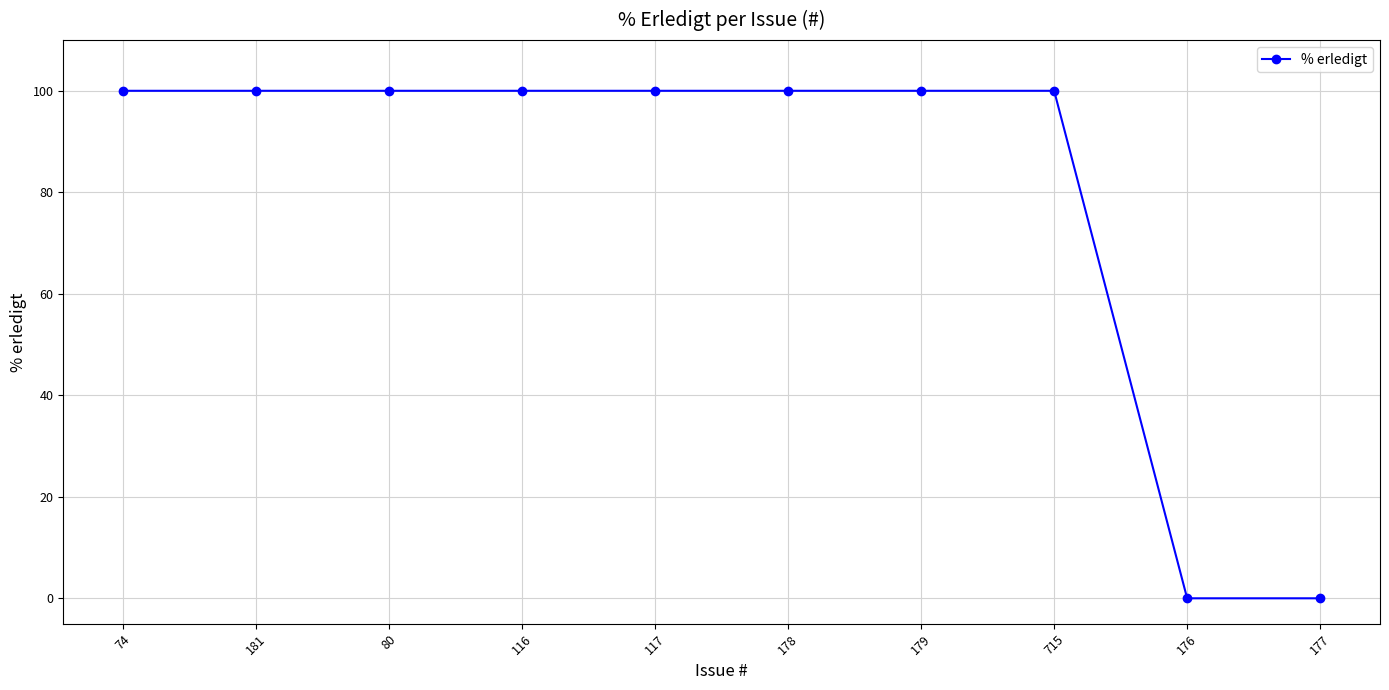

What position from the right is 116?

7